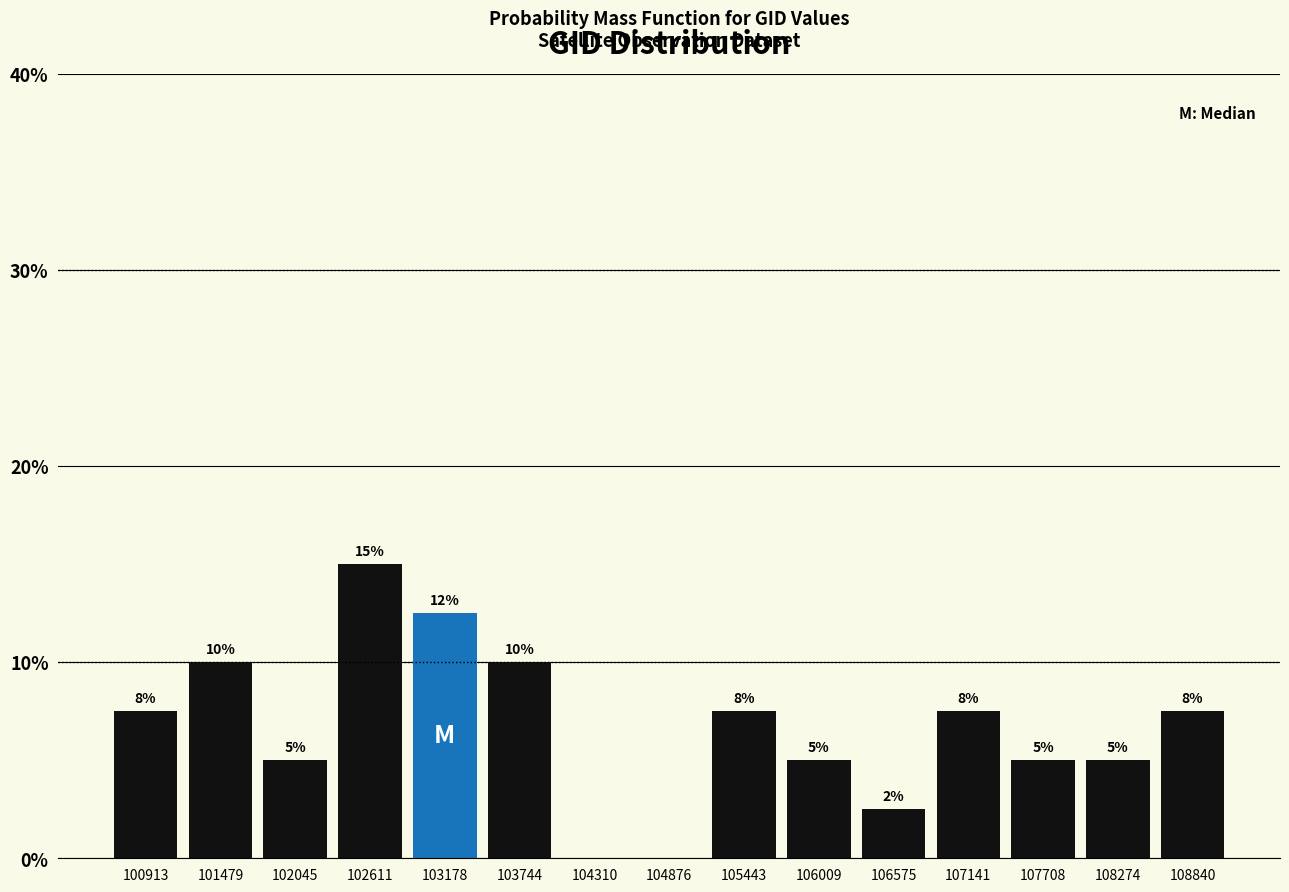

At which label does the data first exceed 7?

100913